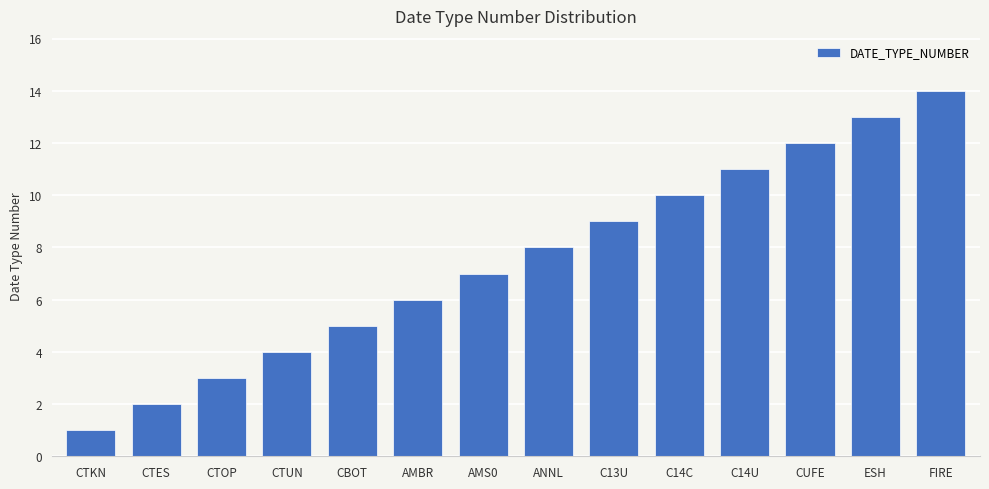

How many categories are shown in the chart?

14